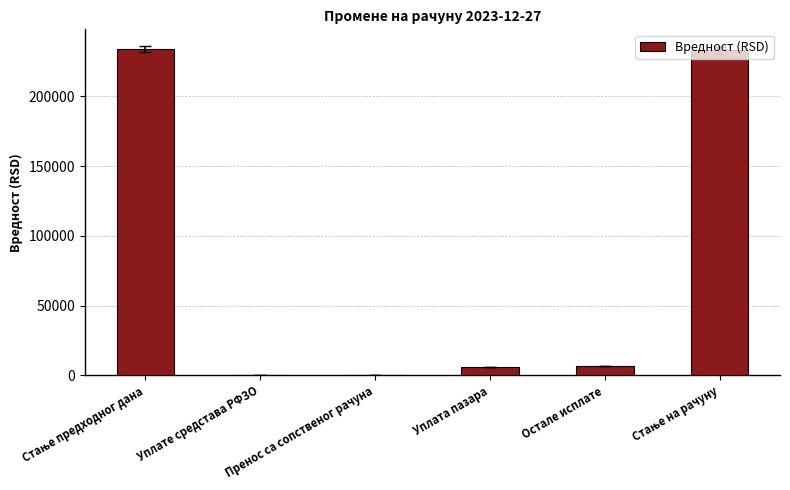

What is the change in value from Пренос са сопственог рачуна to Уплата пазара?

+5850.0